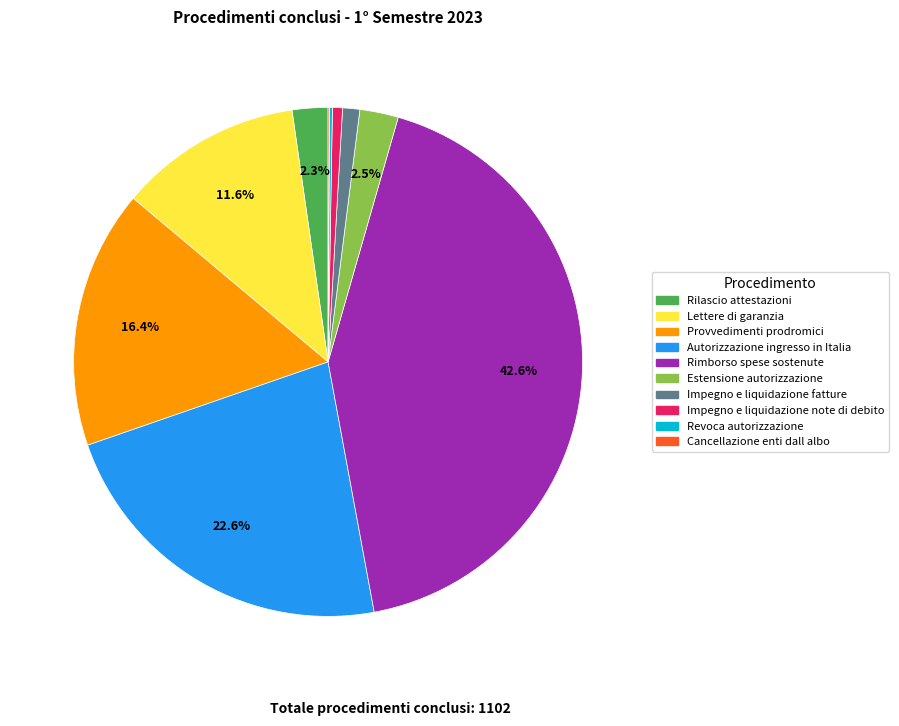

What portion of the pie excludes Rimborso spese sostenute?

57.4%